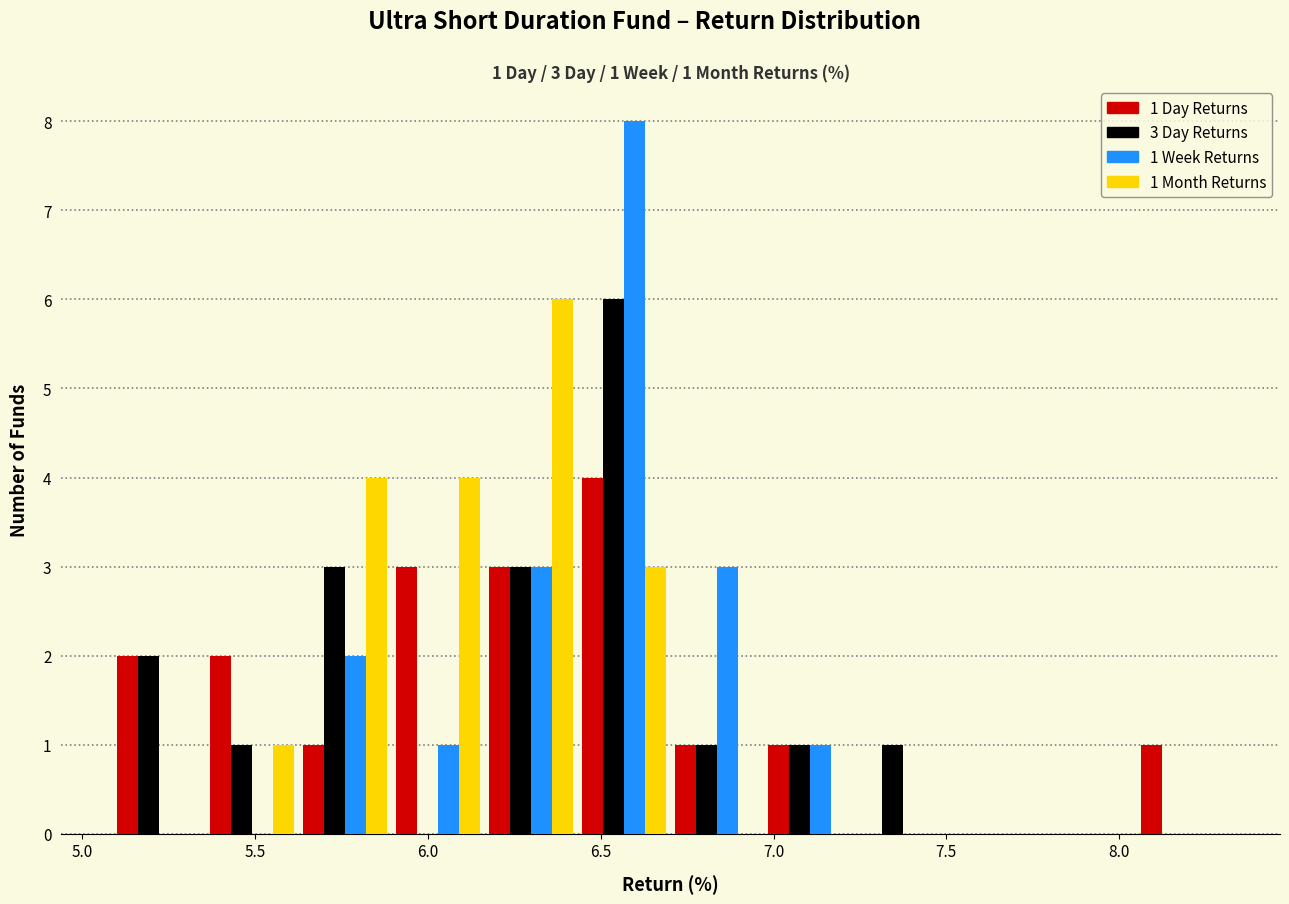

In the 1 Month Returns series, which range on the x-axis has the tallest bar?

6.15 to 6.45